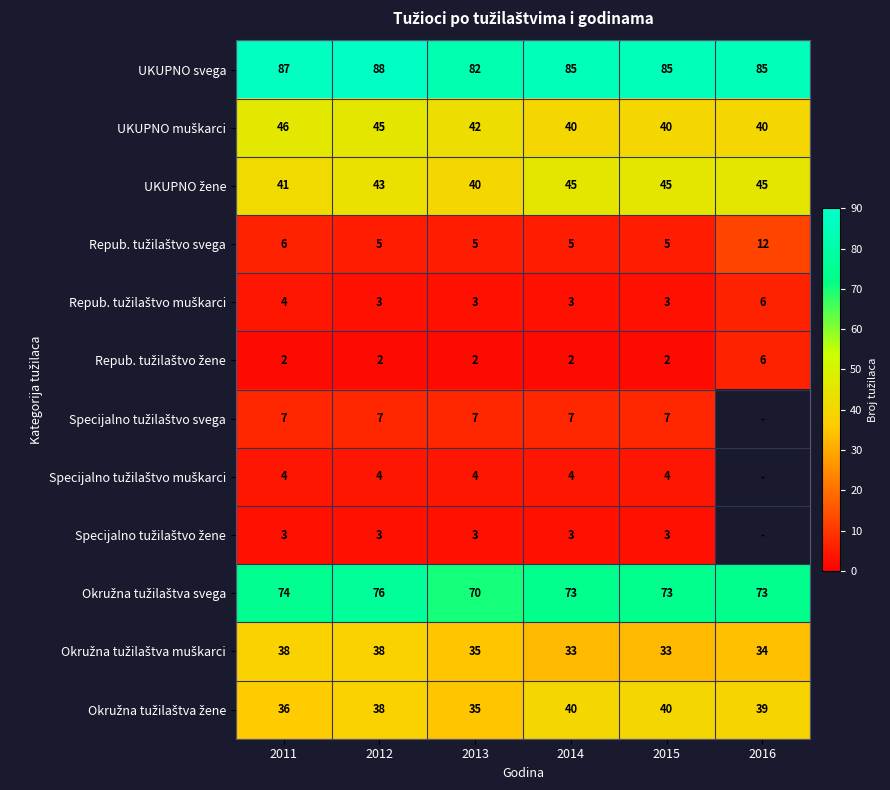

What is the total value across all series at 2014?

340